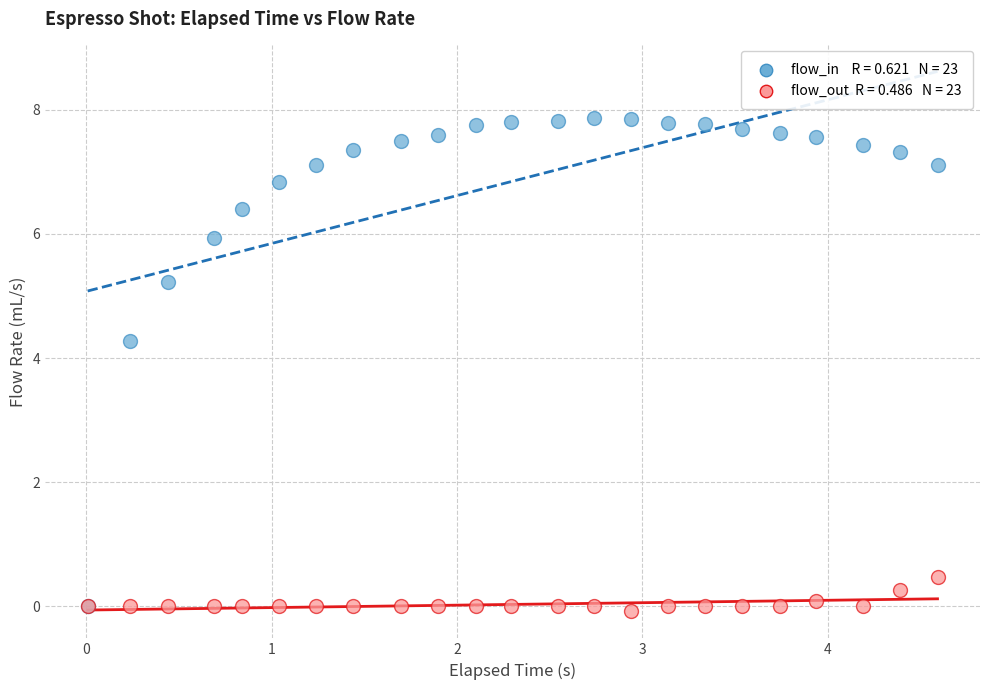

Across all series, what Y value is closest to 3?

4.3